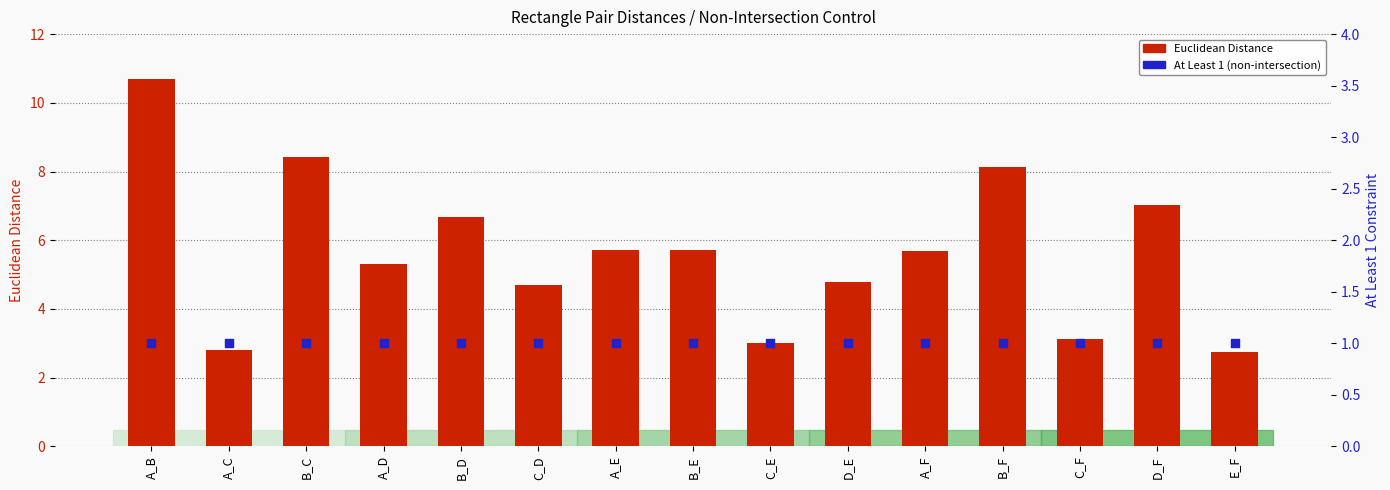

Which series reaches the minimum Y coordinate?

At Least 1 (non-intersection)